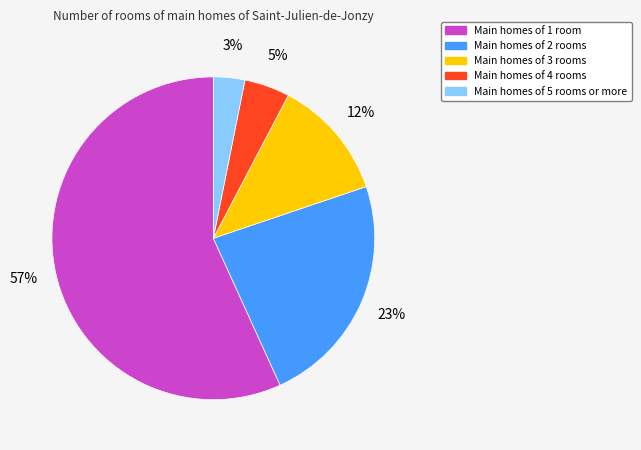

How many slices are in this pie chart?

5